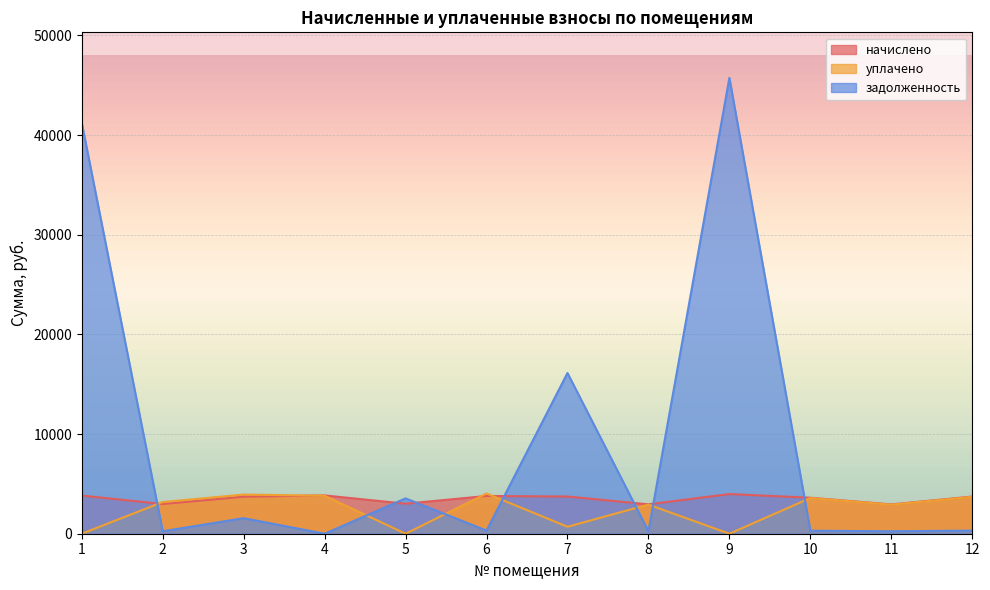

True or false: задолженность has more than 1 points higher than both neighbors.

True